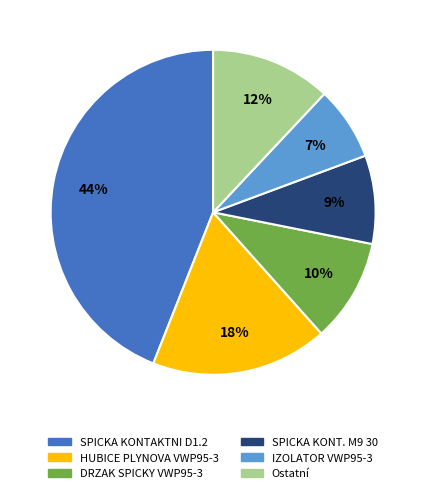

To the nearest percent, what is the difference between the largest and smallest slice percentages?

37%